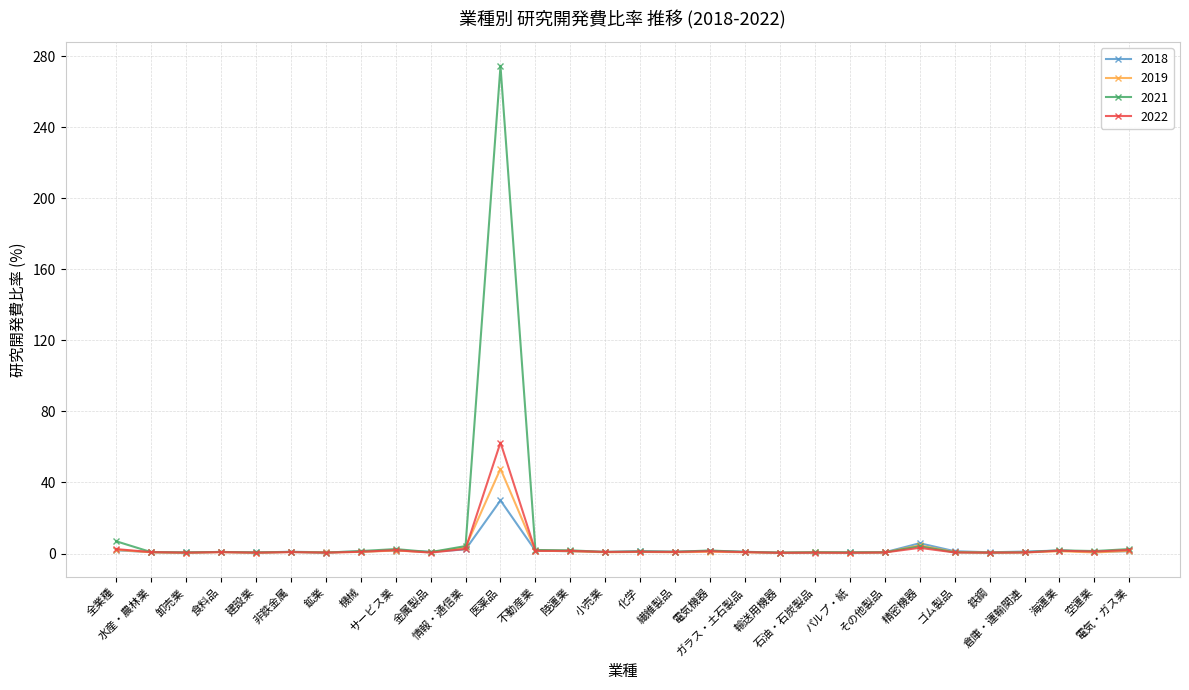

The value of 2019 at 電気機器 is 1.0. True or false?

True